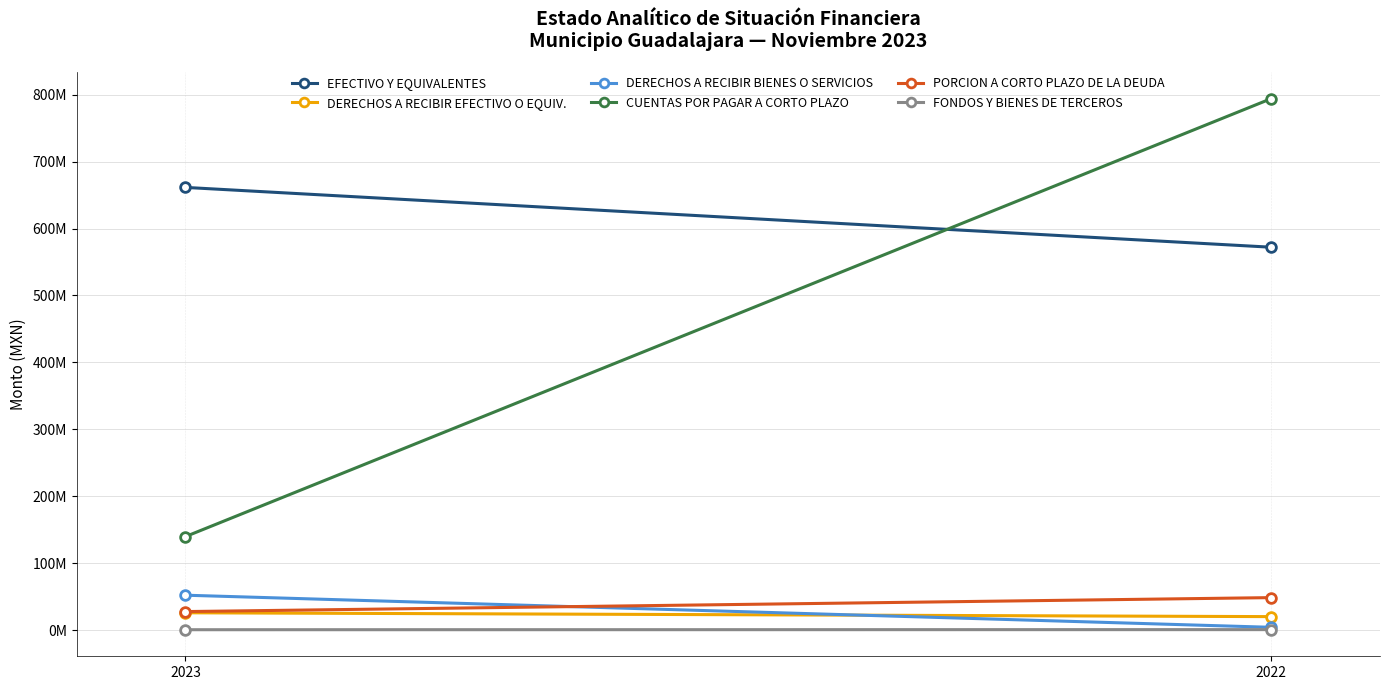

What is the value of the DERECHOS A RECIBIR BIENES O SERVICIOS point at the 1st from the left?

52472531.0